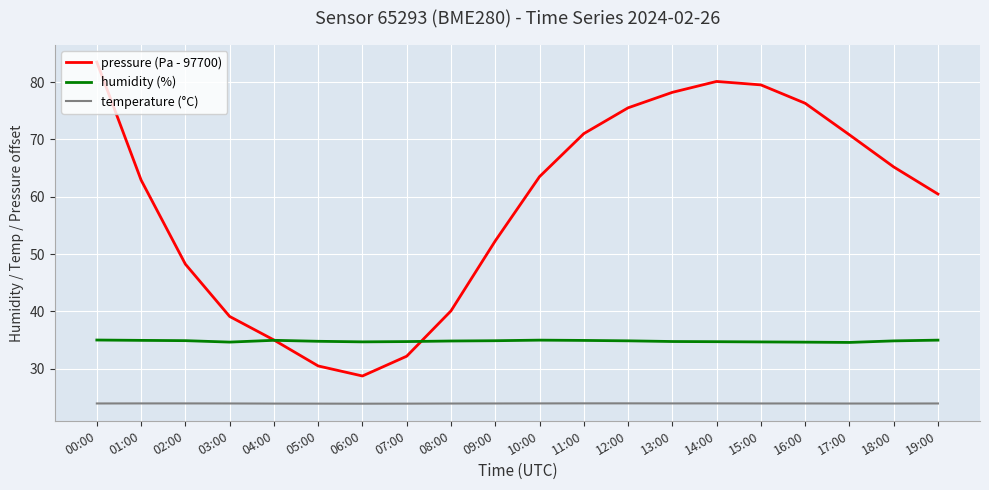

What is the total value across all series at 12:00?

134.4